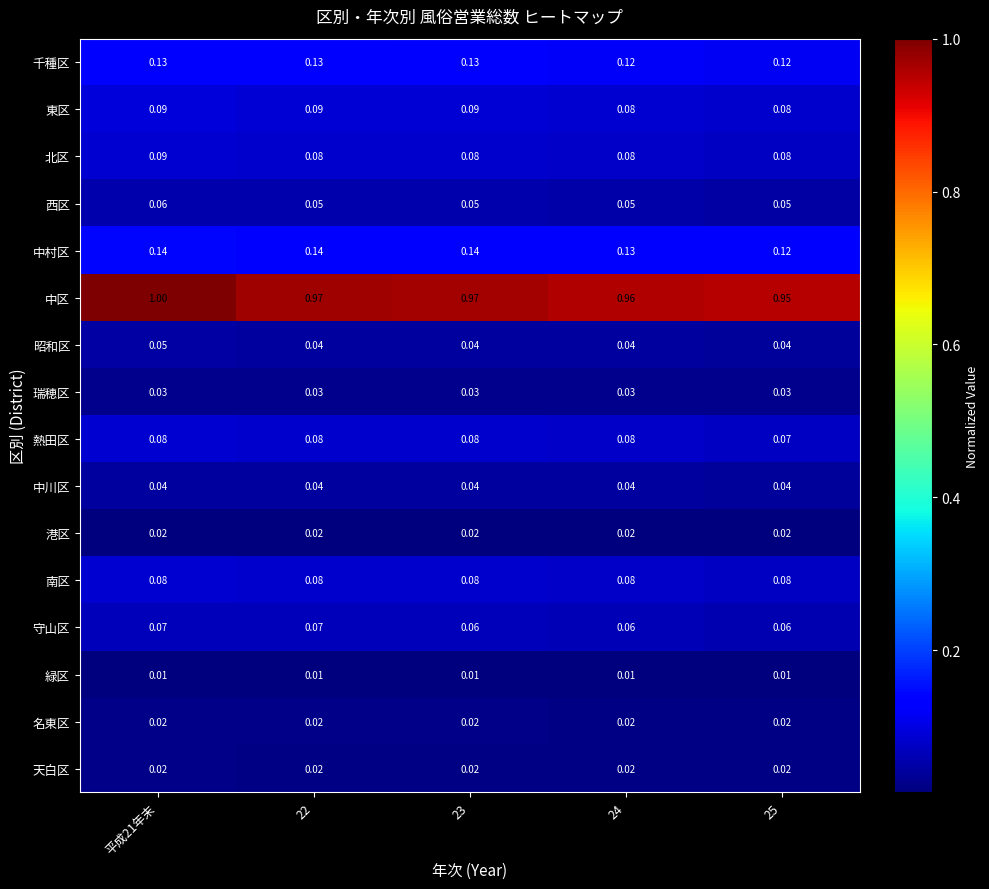

Which series has the widest spread of values?

中区